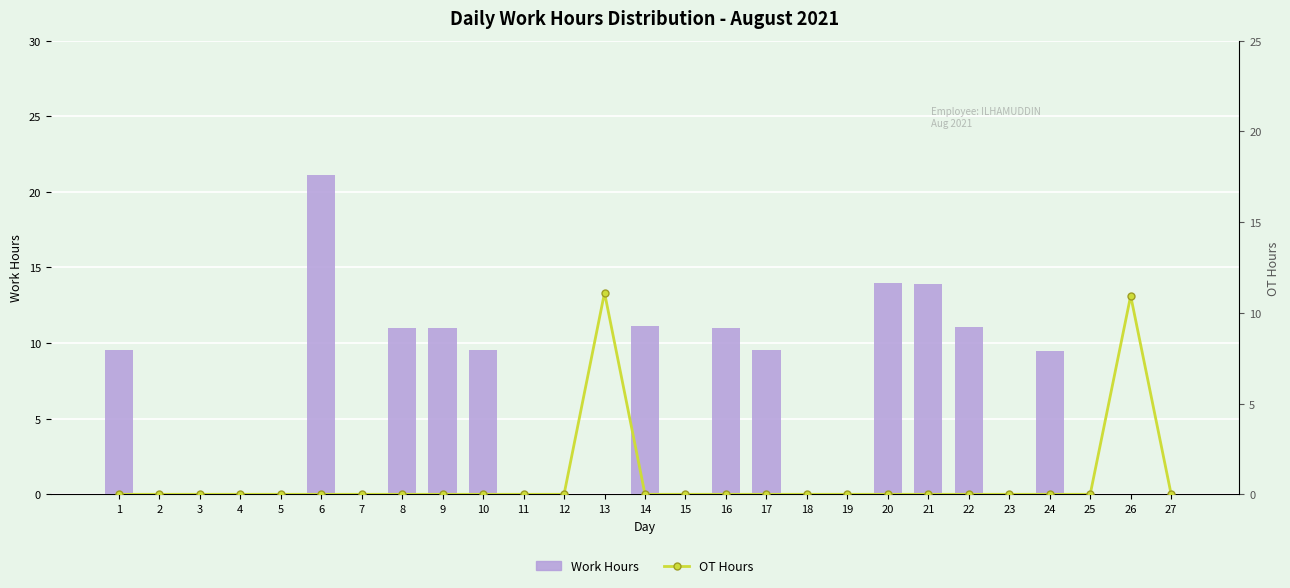

Which category has the highest value across all series?

6